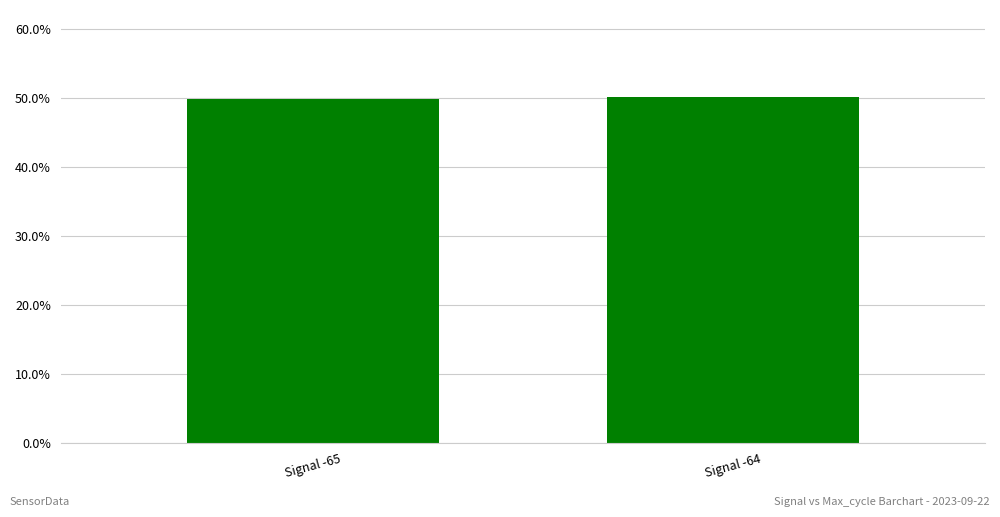

Is it true that the value at Signal -64 is 0.8?

False